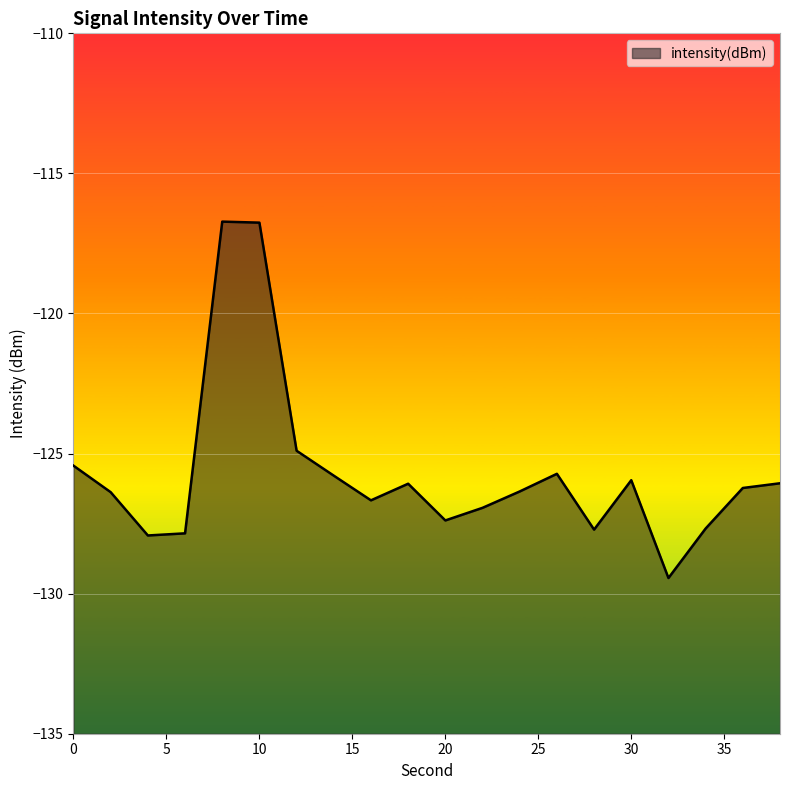

Where is the first local minimum?

4